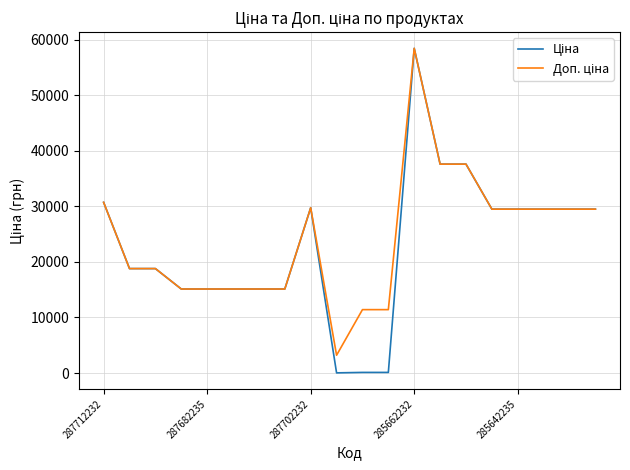

What is the greatest value displayed?

58426.5